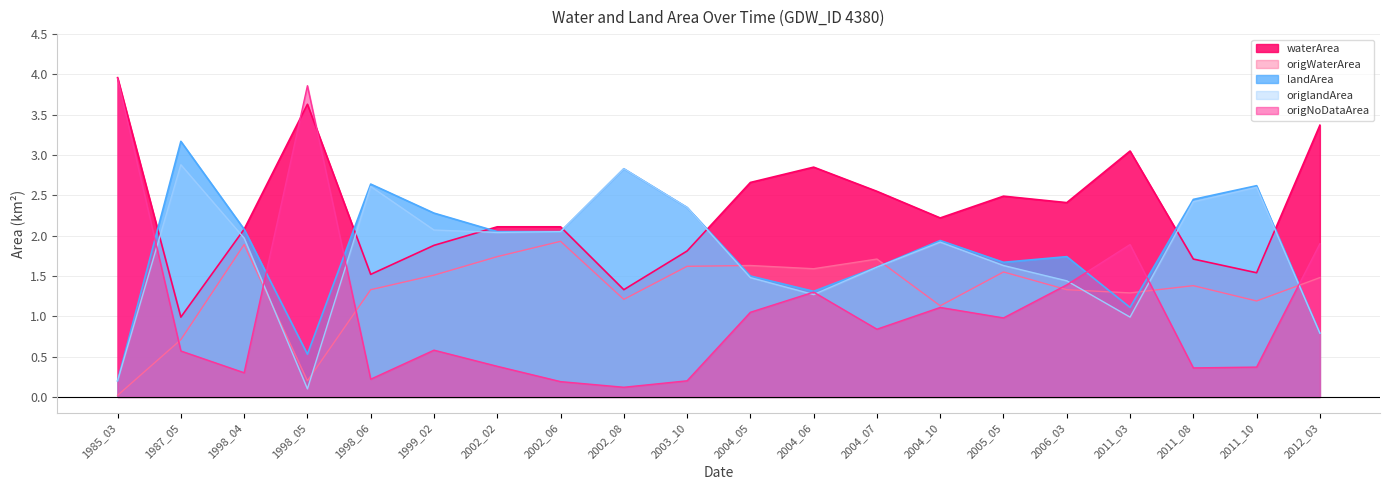

In waterArea, how many points are higher than both neighbors (excluding endpoints)?

4